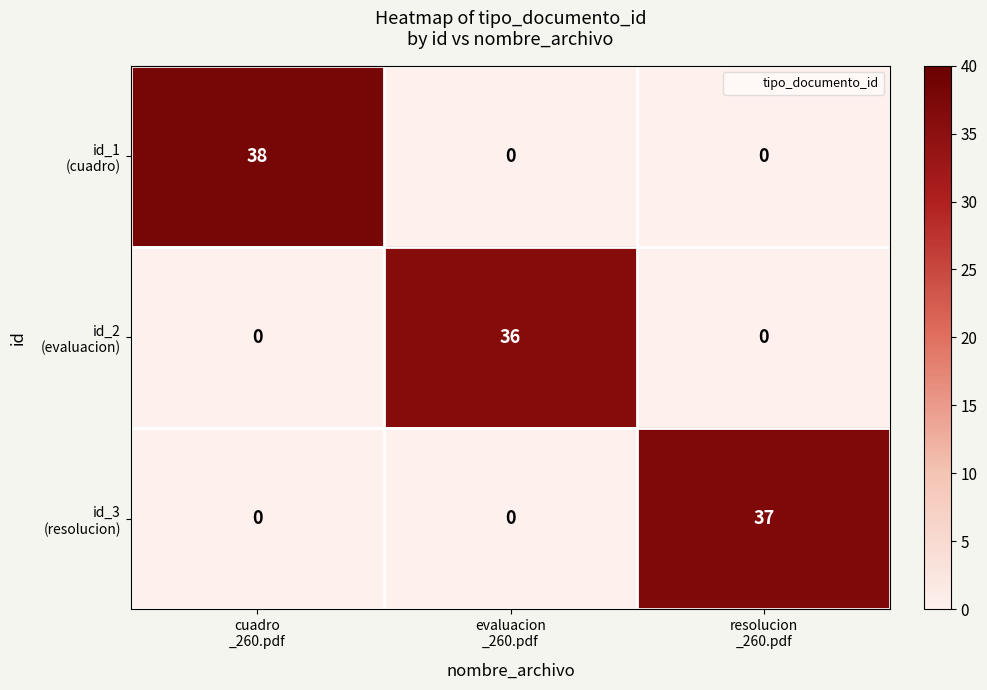

At how many categories does at least one series exceed 18?

3